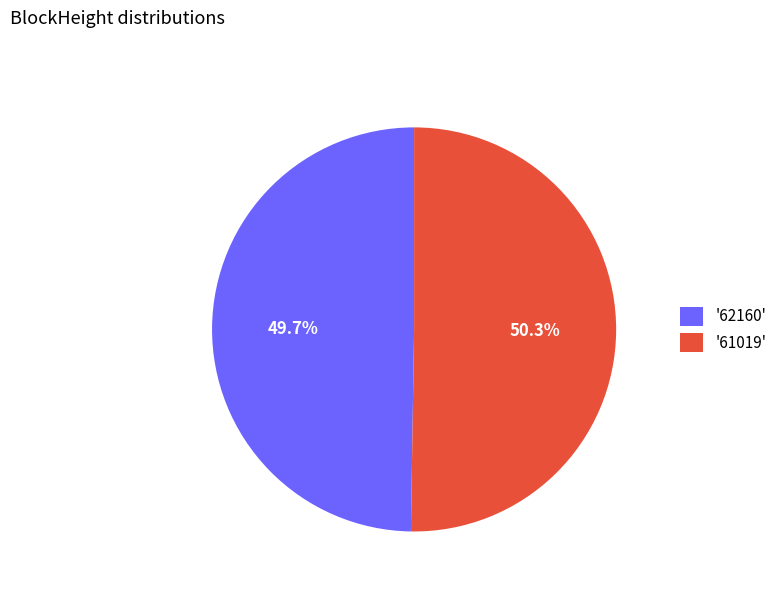

What is the ratio of the value at '61019' to the value at '62160'?

1.0